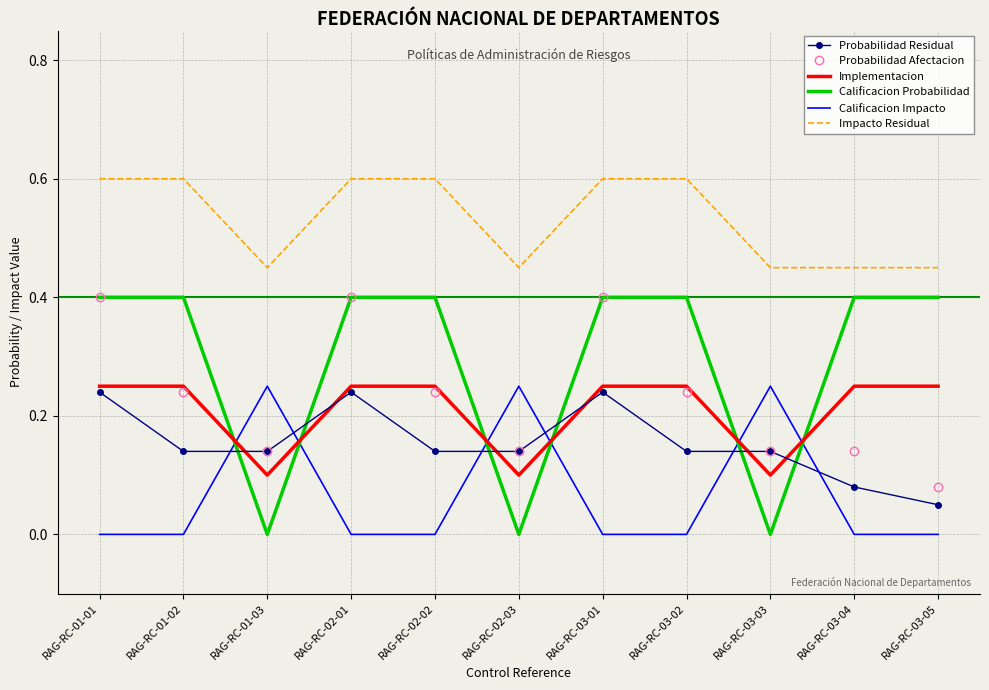

How many intersections are there between Calificacion Probabilidad and Implementacion?

6